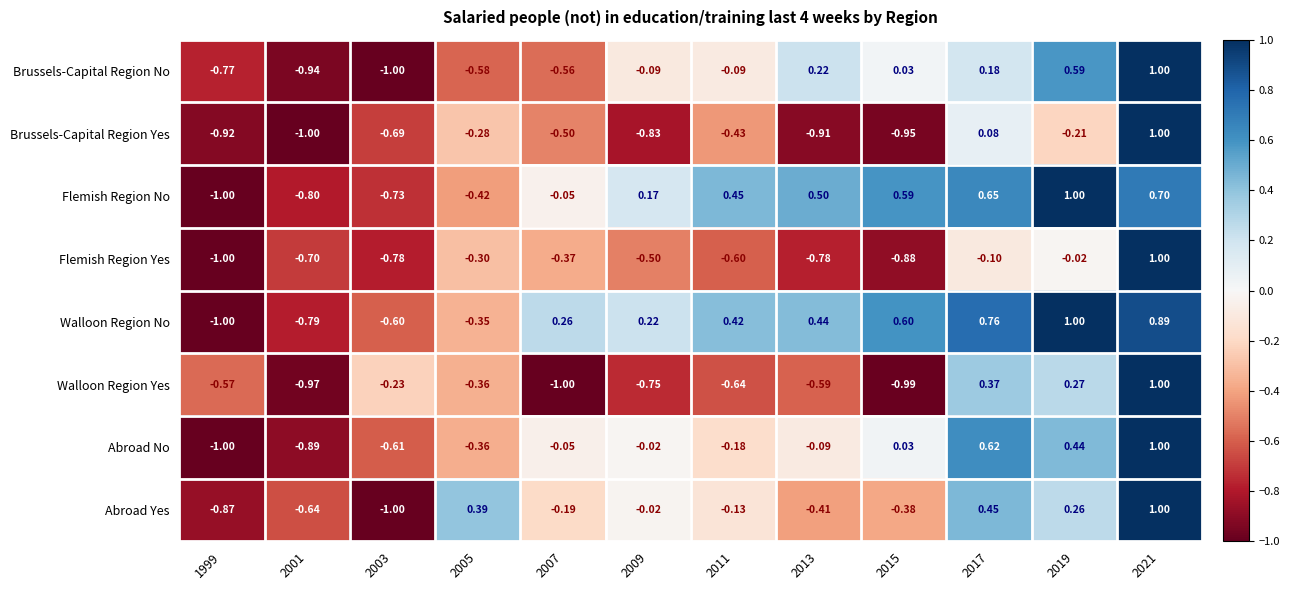

How many data points in Abroad No are above 0?

4